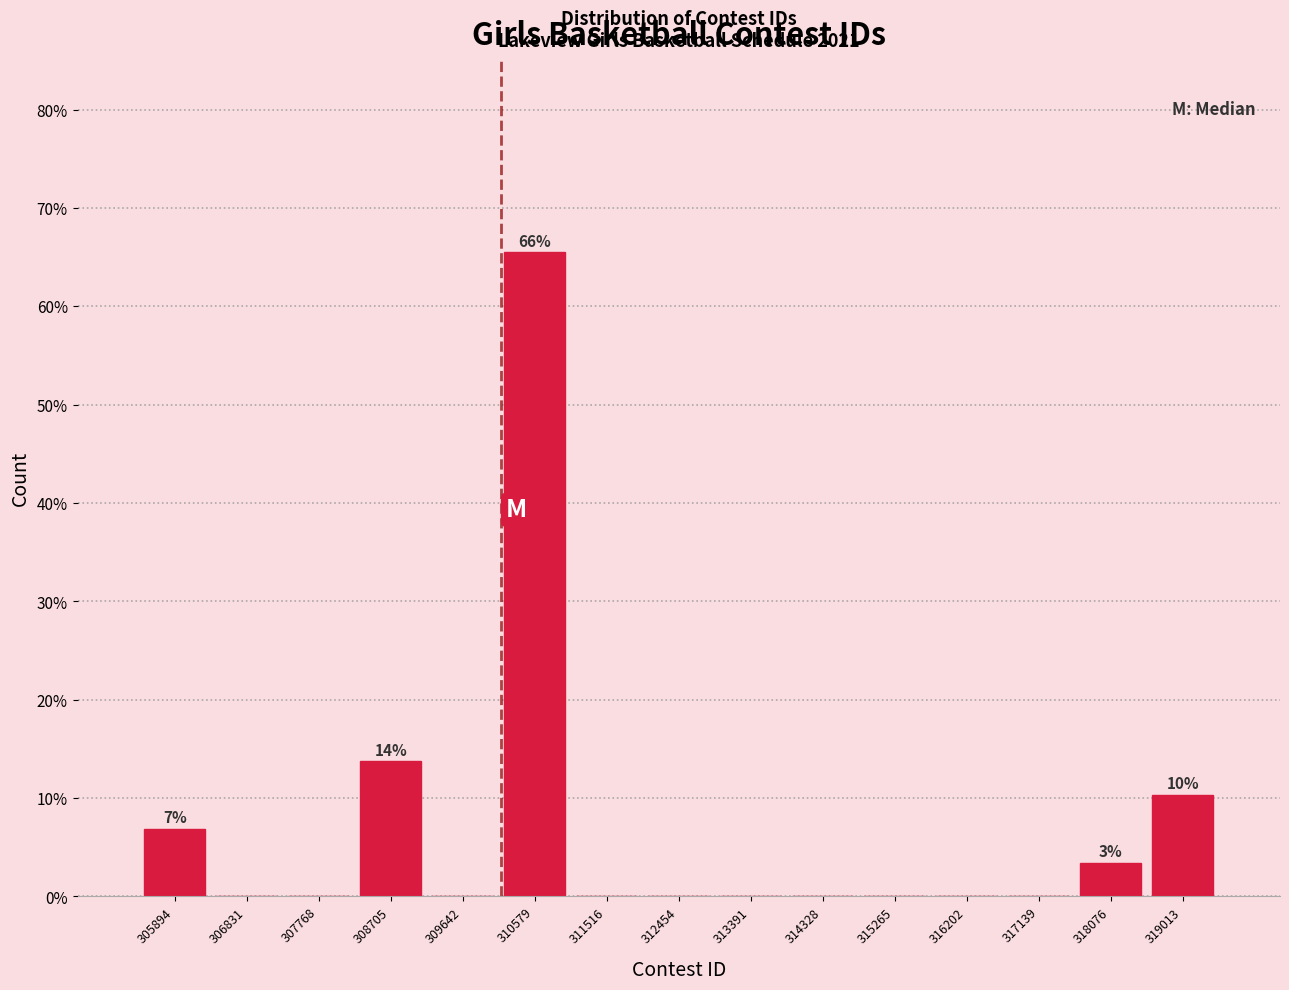

Which range on the x-axis has the tallest bar?

310100 to 311000